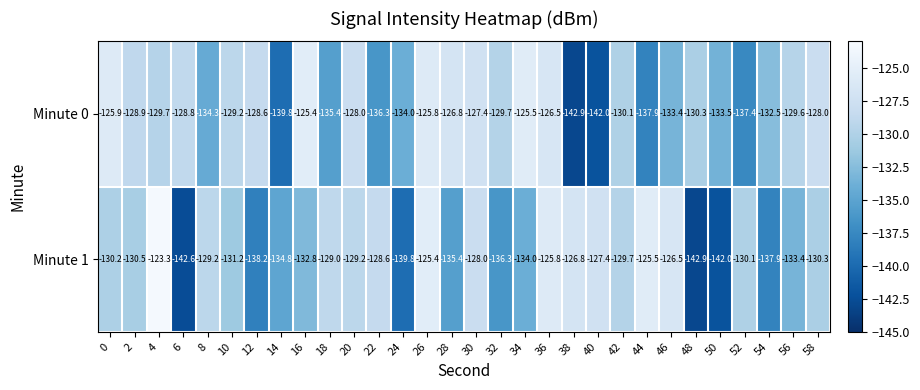

How many data points does each series have?

30